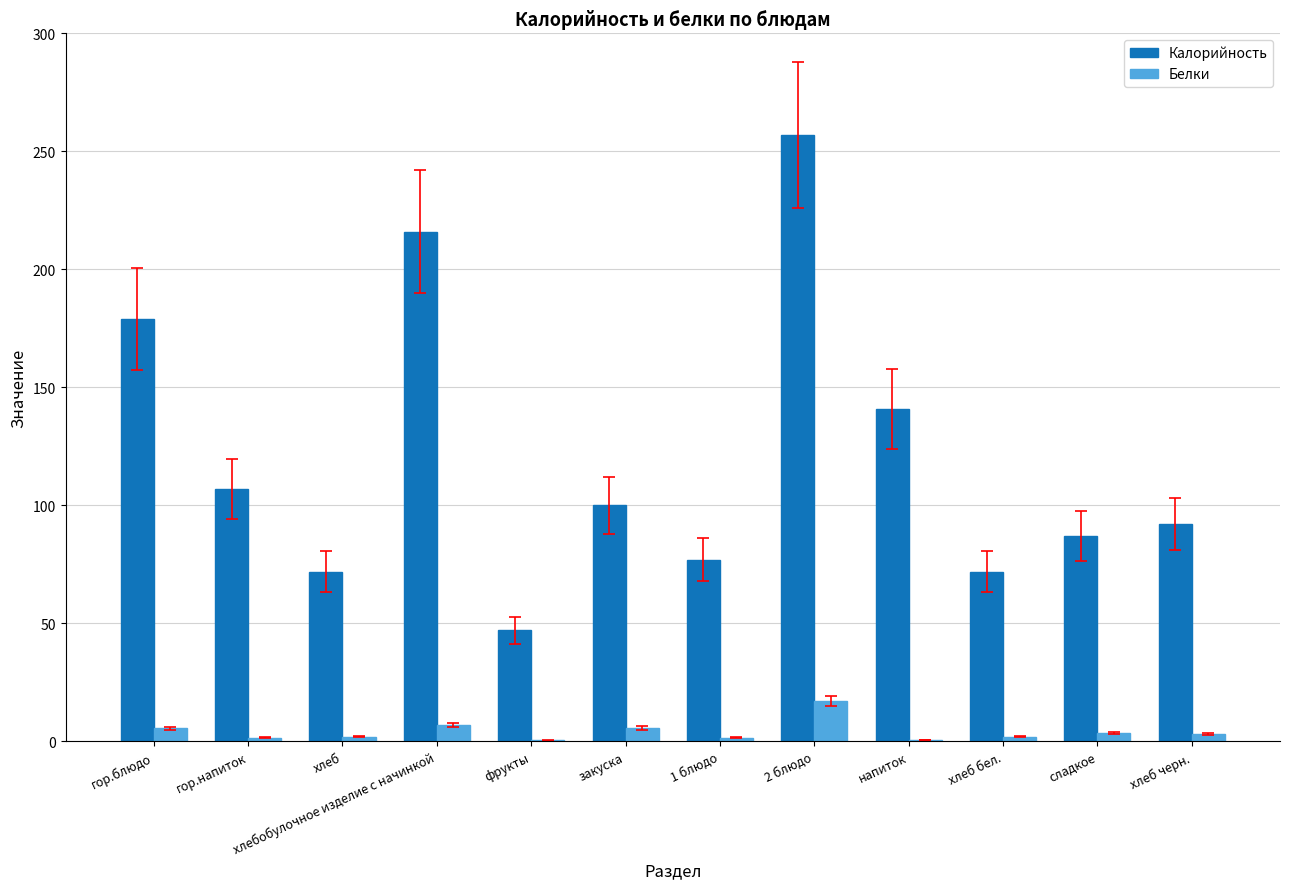

Between закуска and 1 блюдо, which series saw the biggest shift?

Калорийность